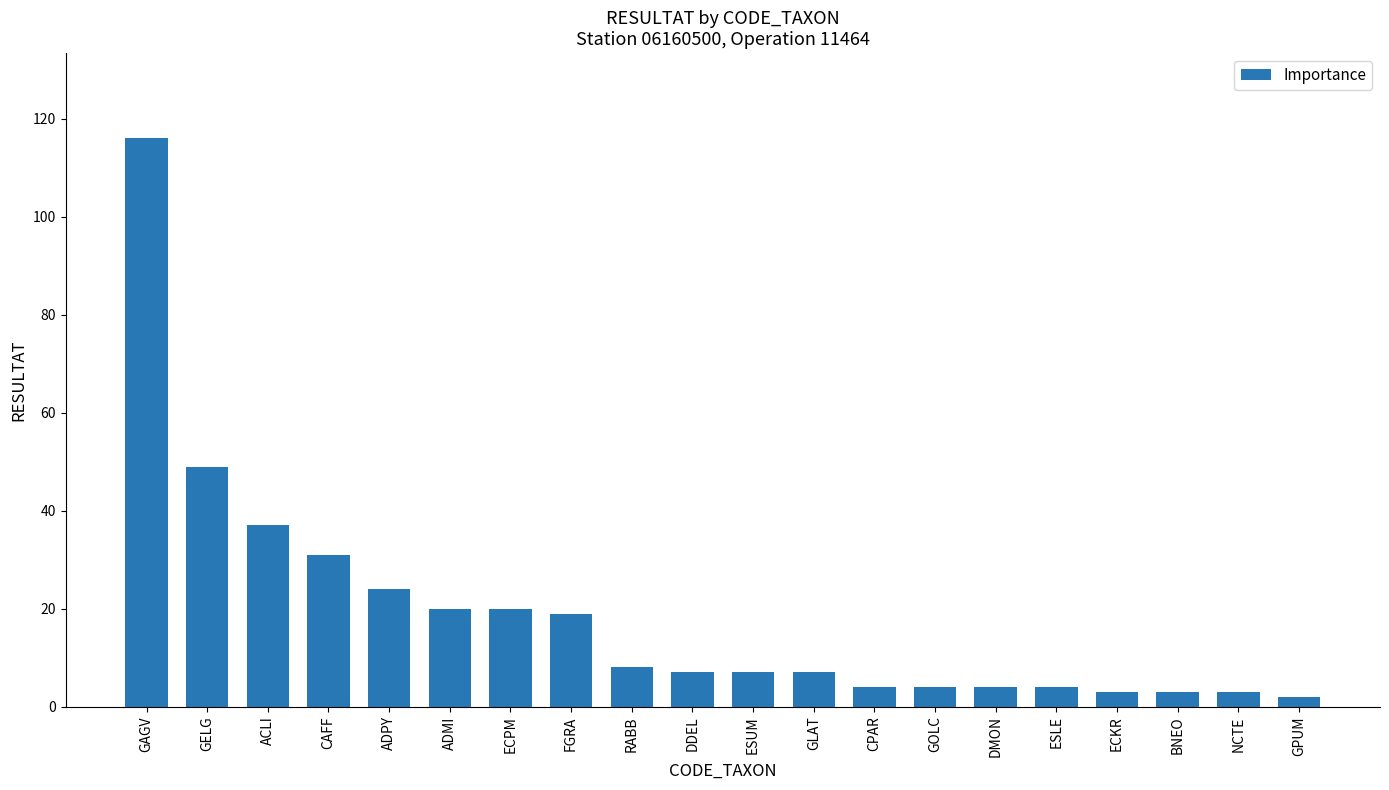

Reading right to left, what are all the values shown in this chart?

GPUM=2	NCTE=3	BNEO=3	ECKR=3	ESLE=4	DMON=4	GOLC=4	CPAR=4	GLAT=7	ESUM=7	DDEL=7	RABB=8	FGRA=19	ECPM=20	ADMI=20	ADPY=24	CAFF=31	ACLI=37	GELG=49	GAGV=116